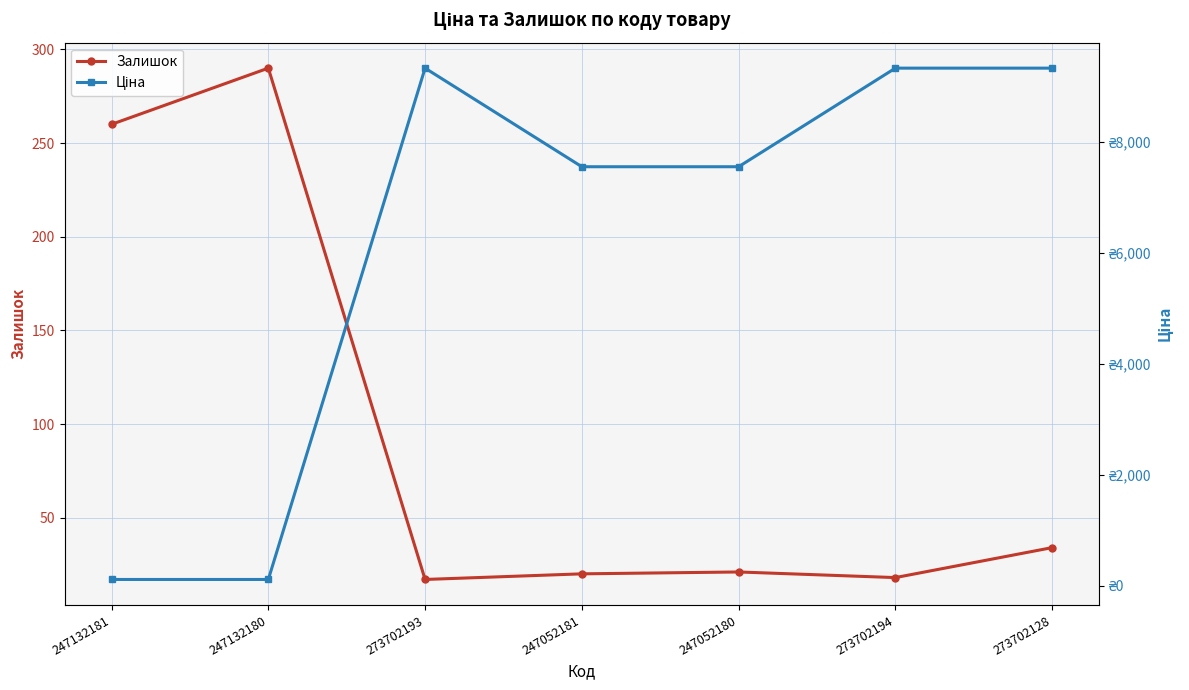

What is the approximate value of Залишок at 247052180?

21